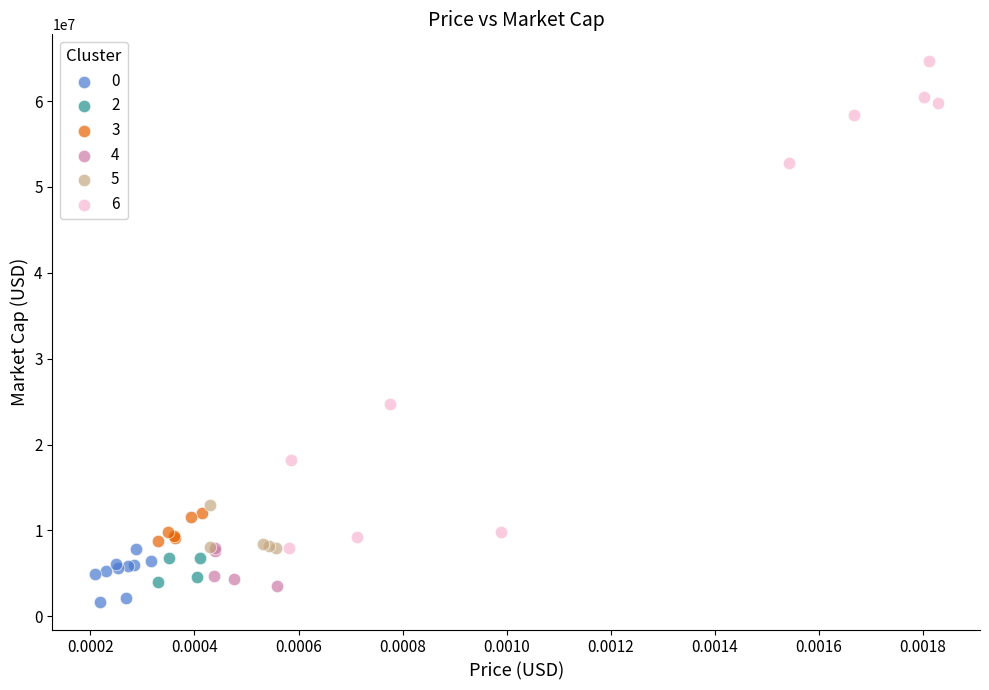

Which series reaches the minimum Y coordinate?

0